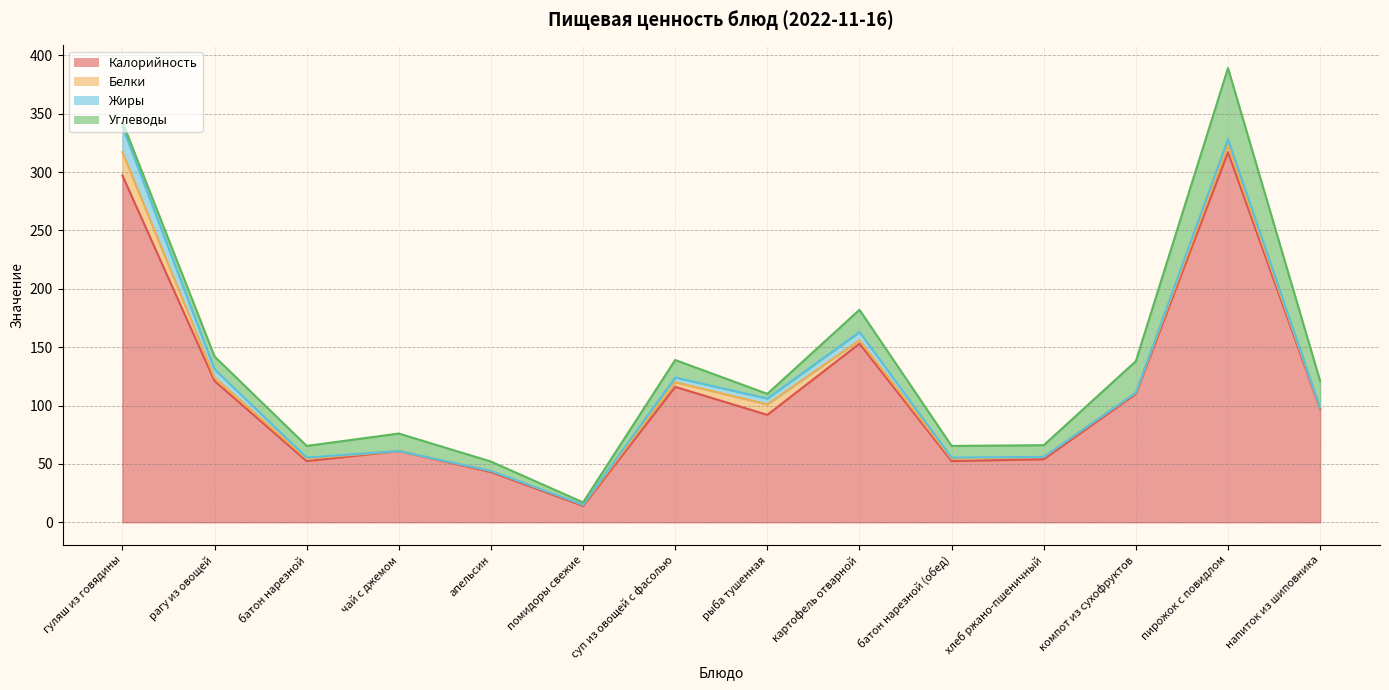

What is the maximum value shown in the chart?

317.0